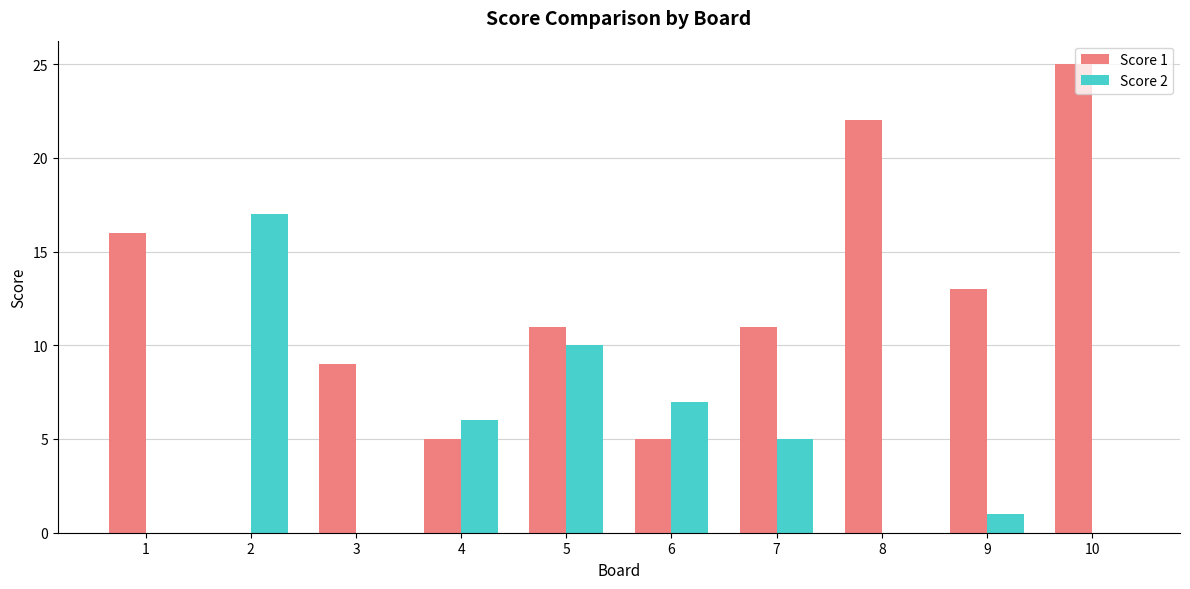

Reading left to right, transcribe all the data shown in this chart.

Score 1: 1=16	2=0	3=9	4=5	5=11	6=5	7=11	8=22	9=13	10=25
Score 2: 1=0	2=17	3=0	4=6	5=10	6=7	7=5	8=0	9=1	10=0